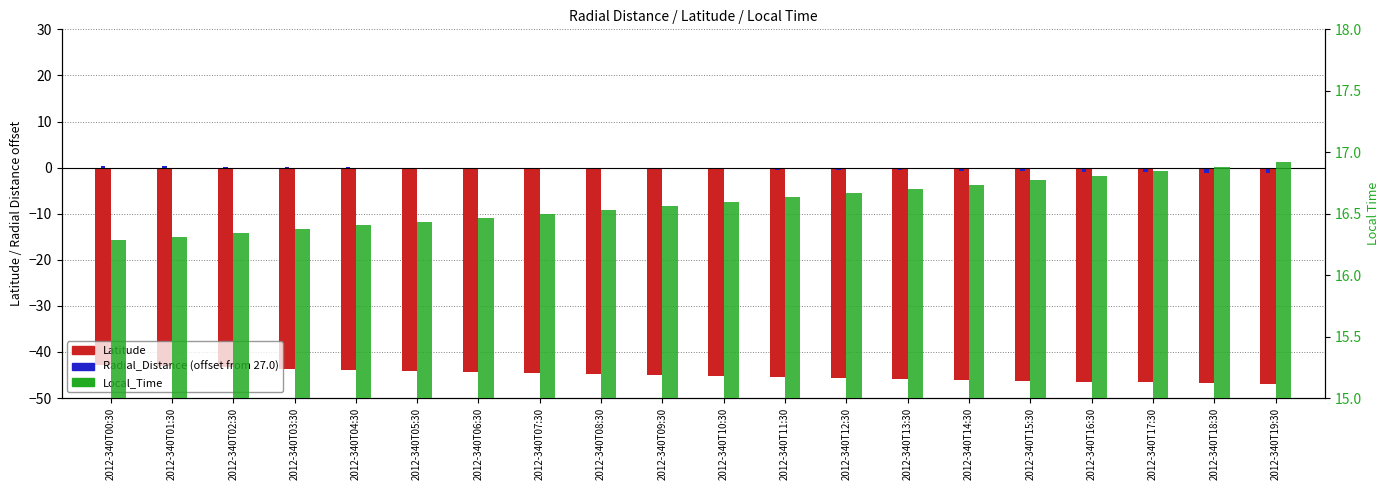

Reading left to right, what are all the values shown in this chart?

Latitude: -42.9	-43.1	-43.4	-43.6	-43.8	-44.0	-44.3	-44.5	-44.7	-44.9	-45.1	-45.3	-45.6	-45.8	-46.0	-46.2	-46.4	-46.6	-46.8	-47.0
Radial_Distance (offset): 0.3	0.3	0.2	0.1	0.1	-0.0	-0.1	-0.2	-0.2	-0.3	-0.4	-0.5	-0.5	-0.6	-0.7	-0.8	-0.9	-1.0	-1.1	-1.2
Local_Time: 16.3	16.3	16.3	16.4	16.4	16.4	16.5	16.5	16.5	16.6	16.6	16.6	16.7	16.7	16.7	16.8	16.8	16.8	16.9	16.9